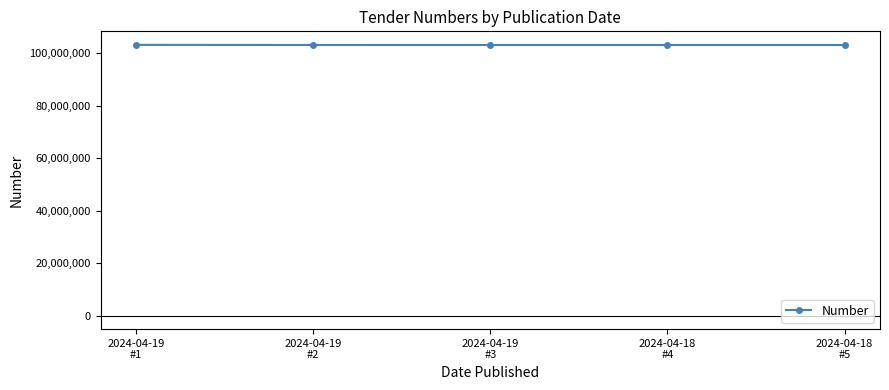

True or false: there are more than 2 points higher than both neighbors.

False